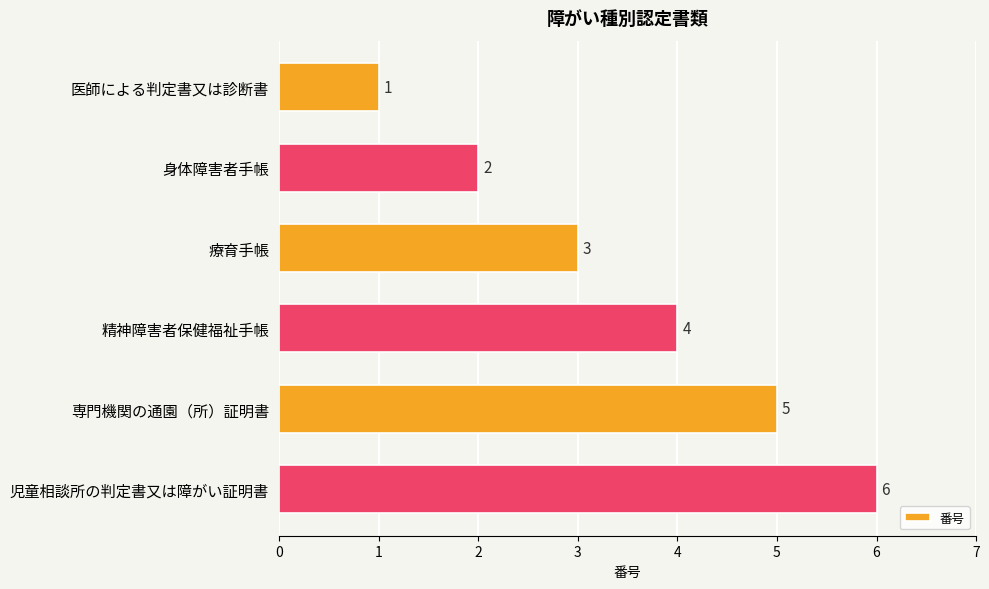

Rank the categories by value from highest to lowest.

児童相談所の判定書又は障がい証明書, 専門機関の通園（所）証明書, 精神障害者保健福祉手帳, 療育手帳, 身体障害者手帳, 医師による判定書又は診断書